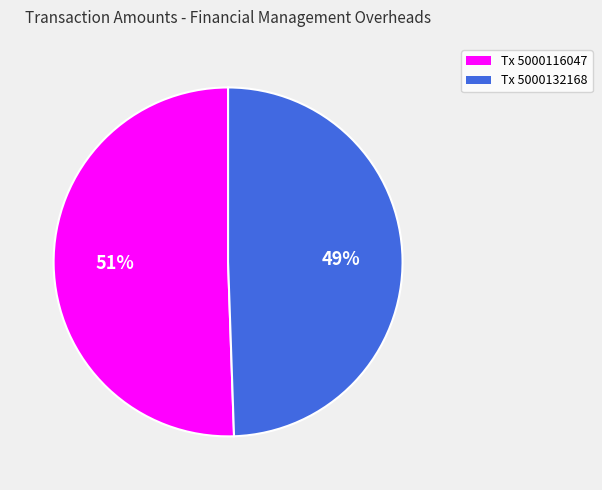

Does any single category account for the majority?

Yes